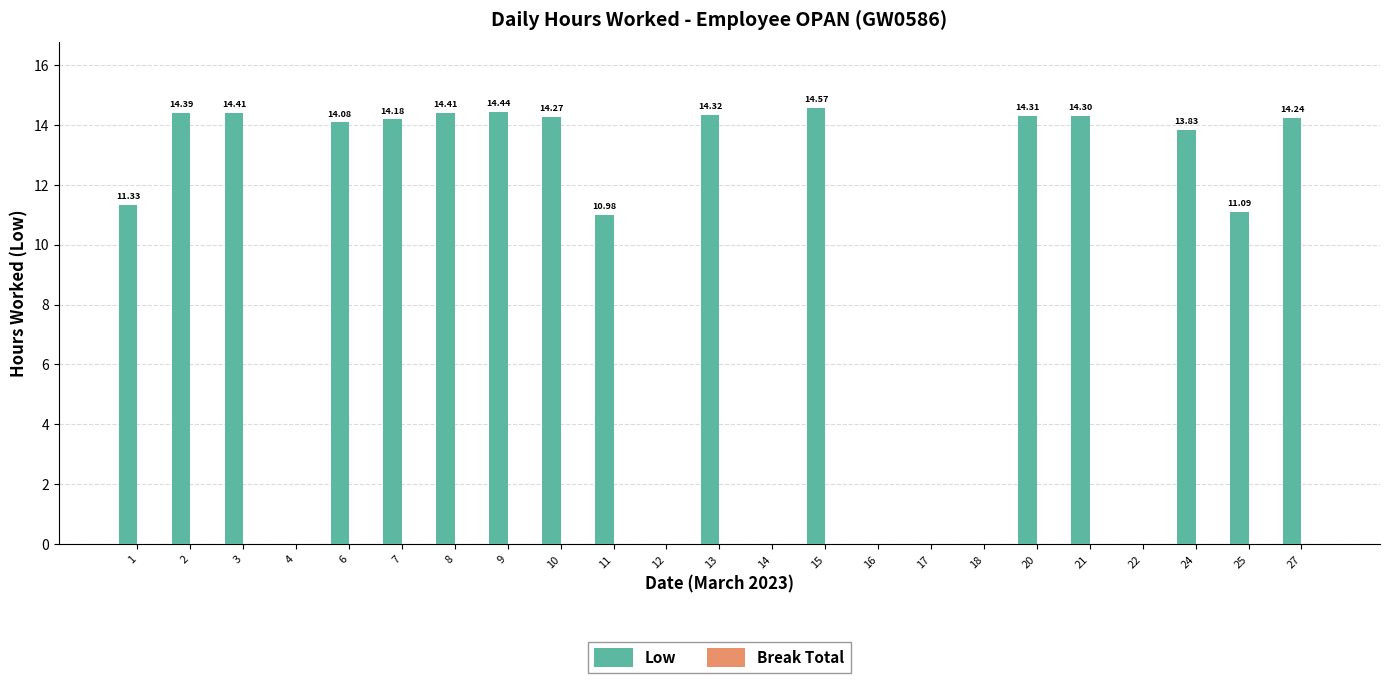

What is the sum of all values?

219.2